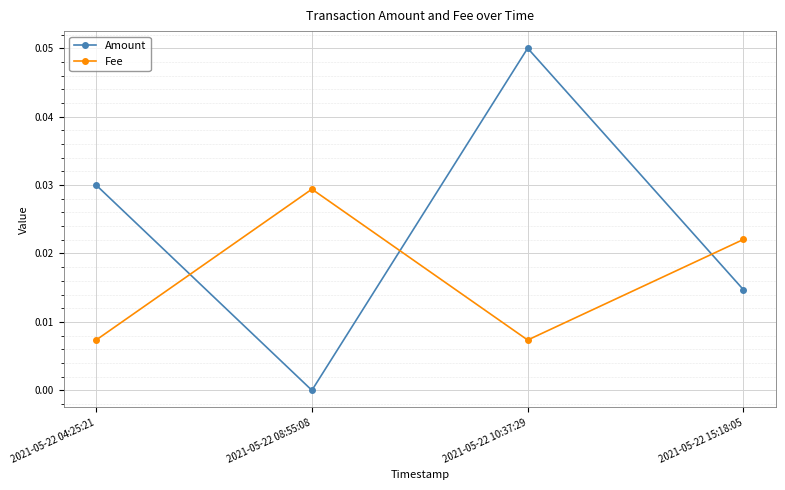

True or false: Fee has a value of 0.0 at 2021-05-22 15:18:05.

True